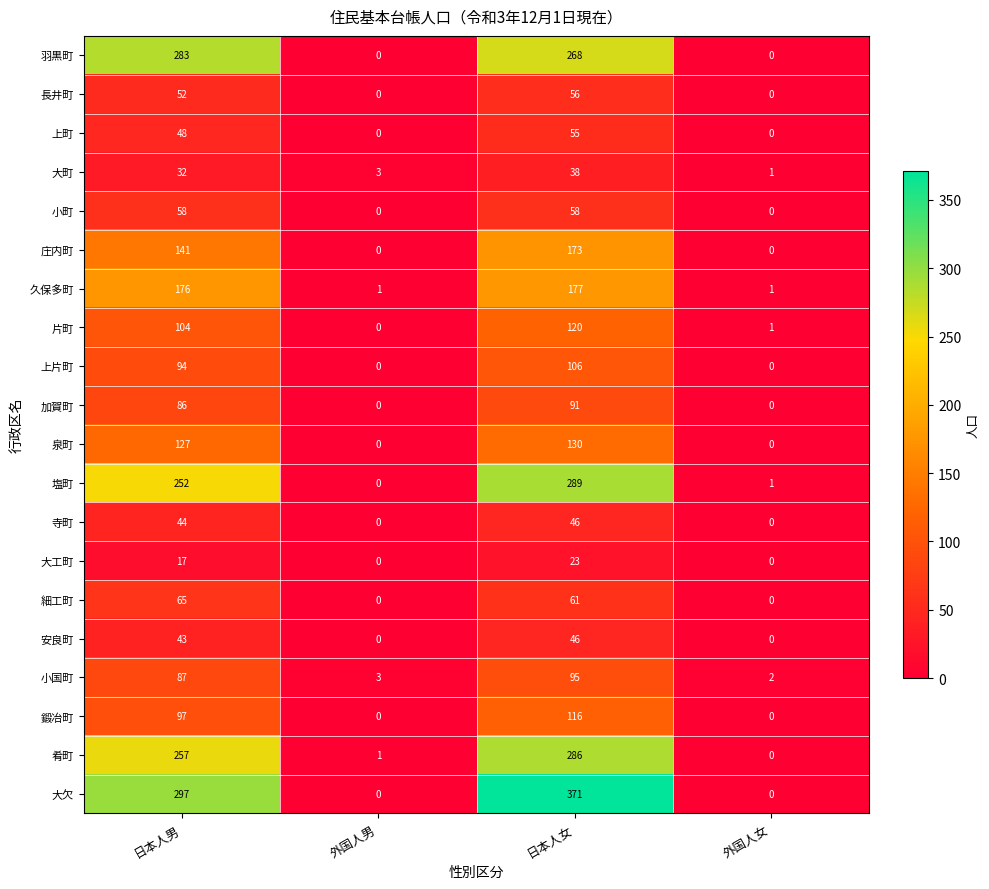

Rank the categories by 大町 value from lowest to highest.

外国人女, 外国人男, 日本人男, 日本人女